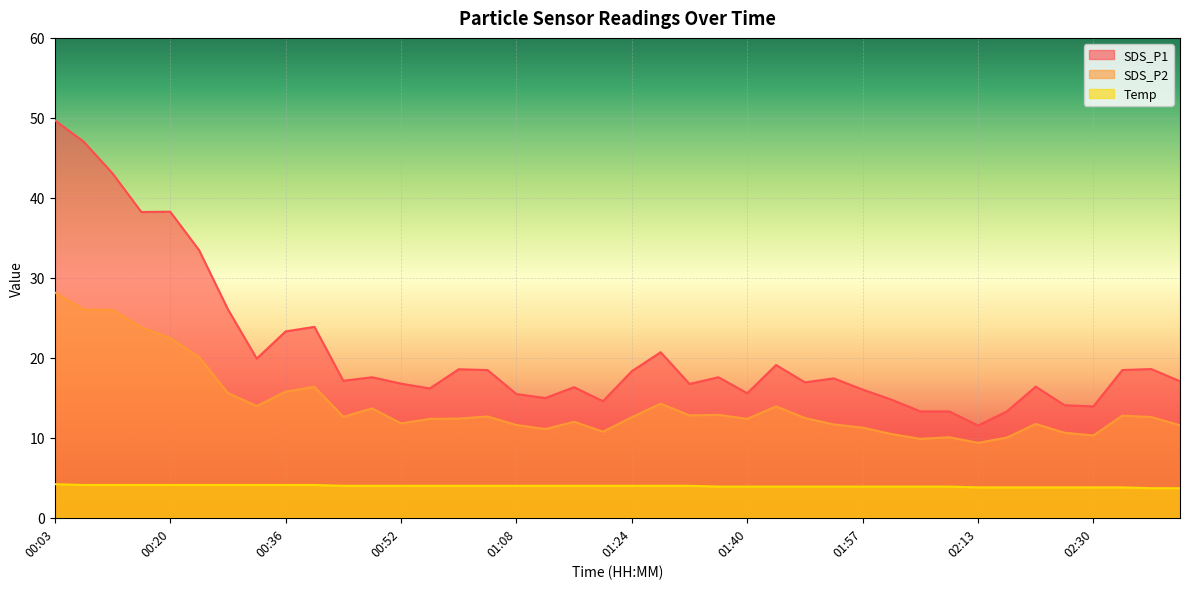

True or false: SDS_P1 has a value of 4.2 at 01:16.

False